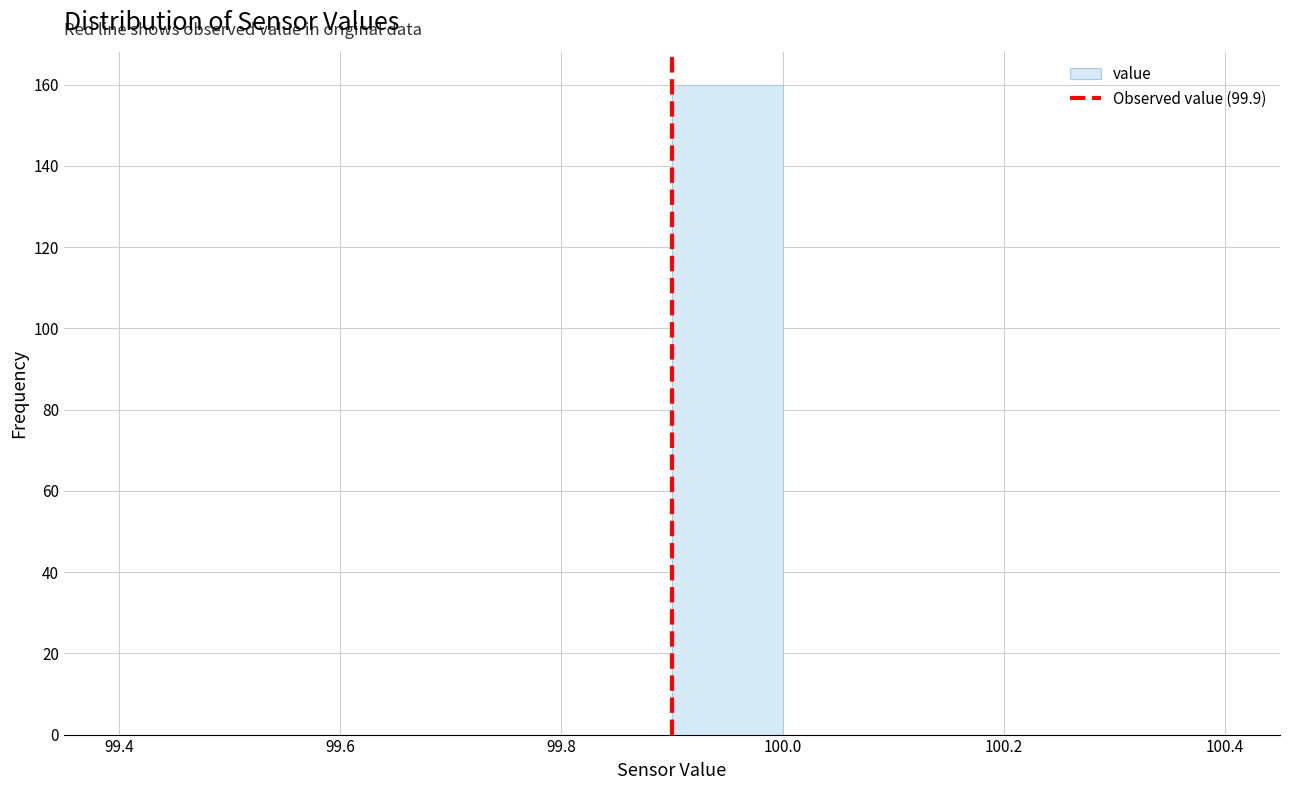

Reading left to right, list every bar in this chart as the range it spans on the x-axis followed by its height. The values are not printed on the chart, so give them approximately, as read against the axis.

99.4 to 99.5: 0
99.5 to 99.6: 0
99.6 to 99.7: 0
99.7 to 99.8: 0
99.8 to 99.9: 0
99.9 to 100.0: 160
100.0 to 100.1: 0
100.1 to 100.2: 0
100.2 to 100.3: 0
100.3 to 100.4: 0